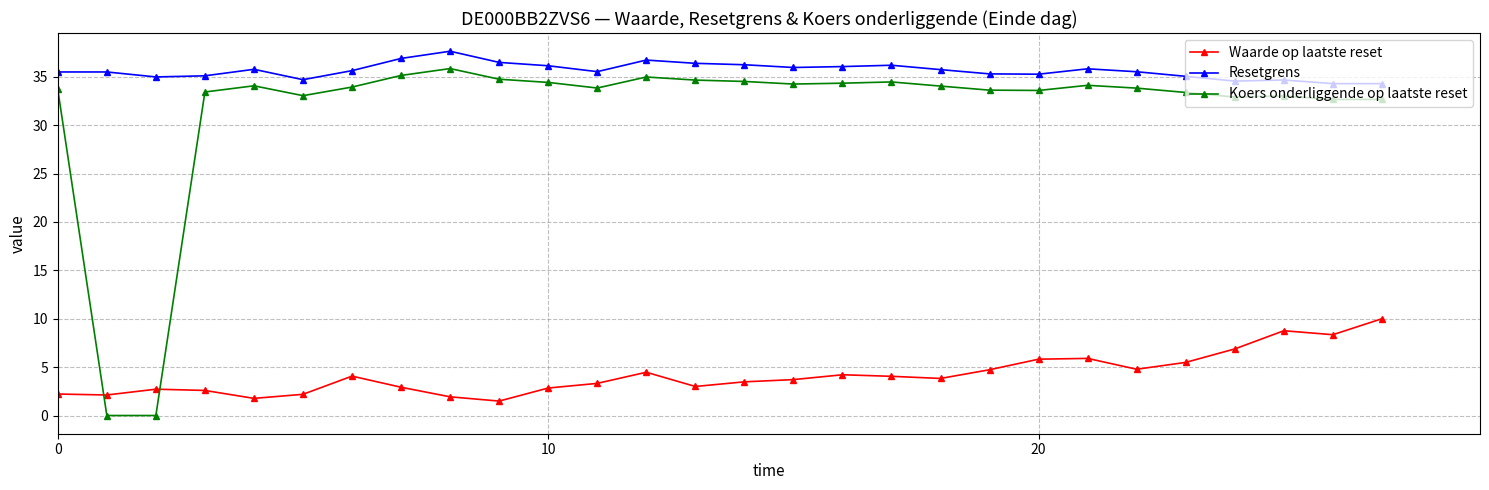

True or false: Koers onderliggende op laatste reset and Resetgrens intersect in this chart.

False